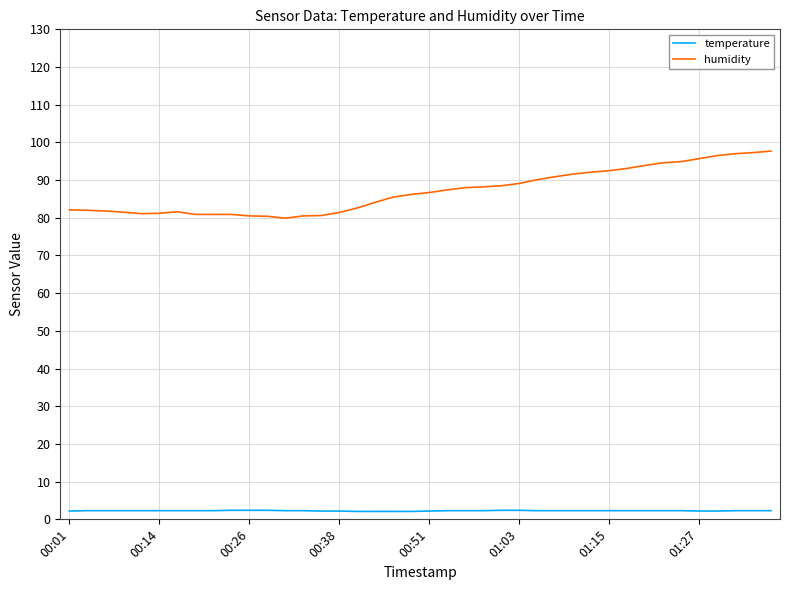

What is the maximum value for humidity?

97.7